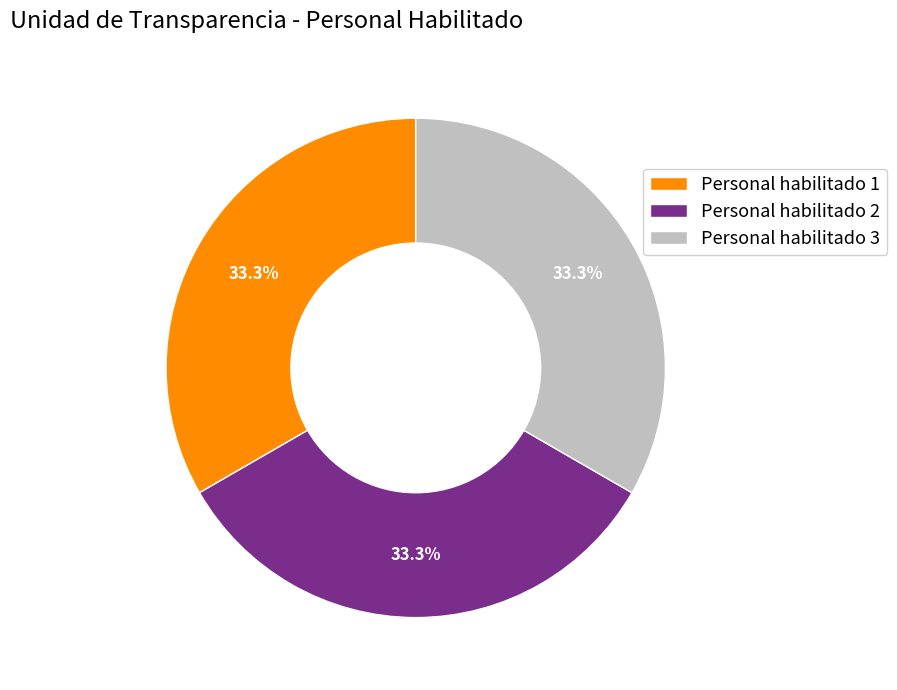

Does any single category account for the majority?

No